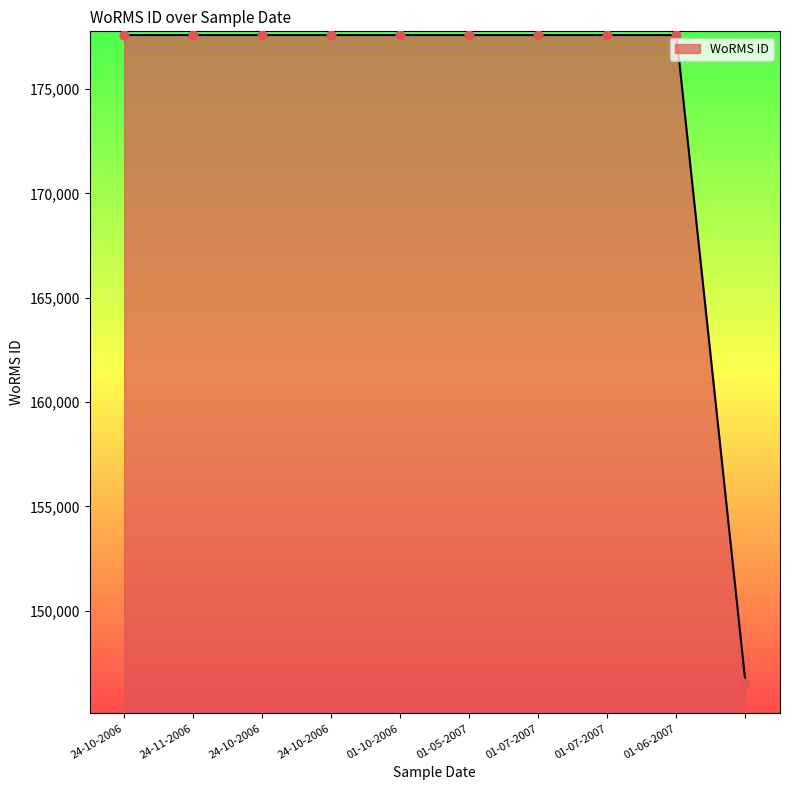

What is the greatest value displayed?

177583